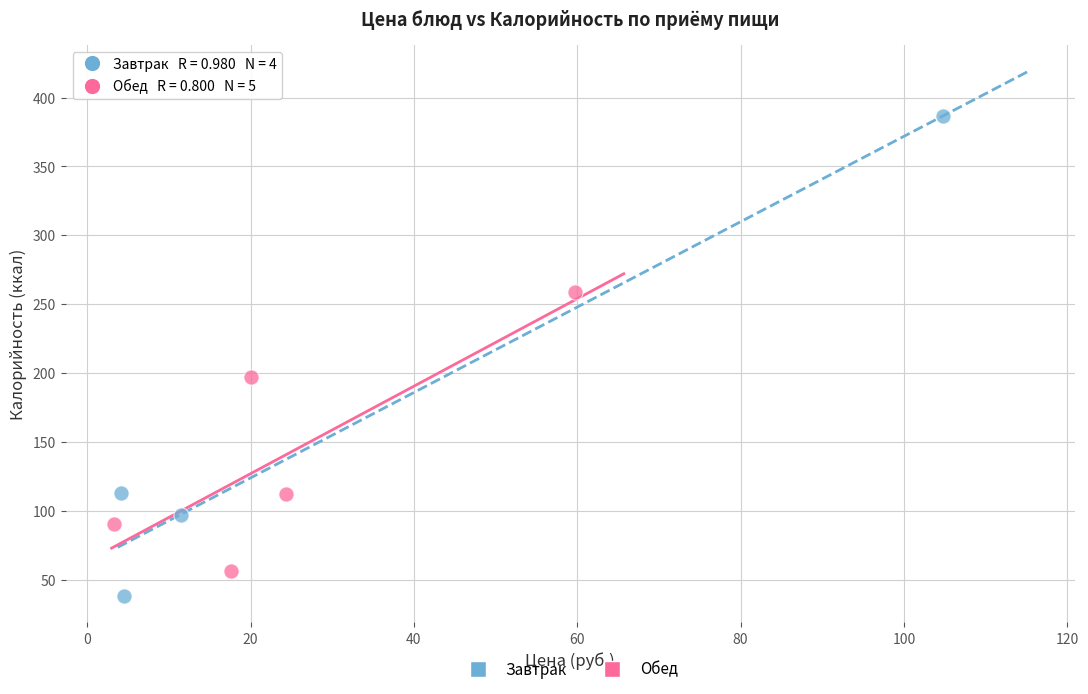

Which series contains the highest Y value?

Завтрак